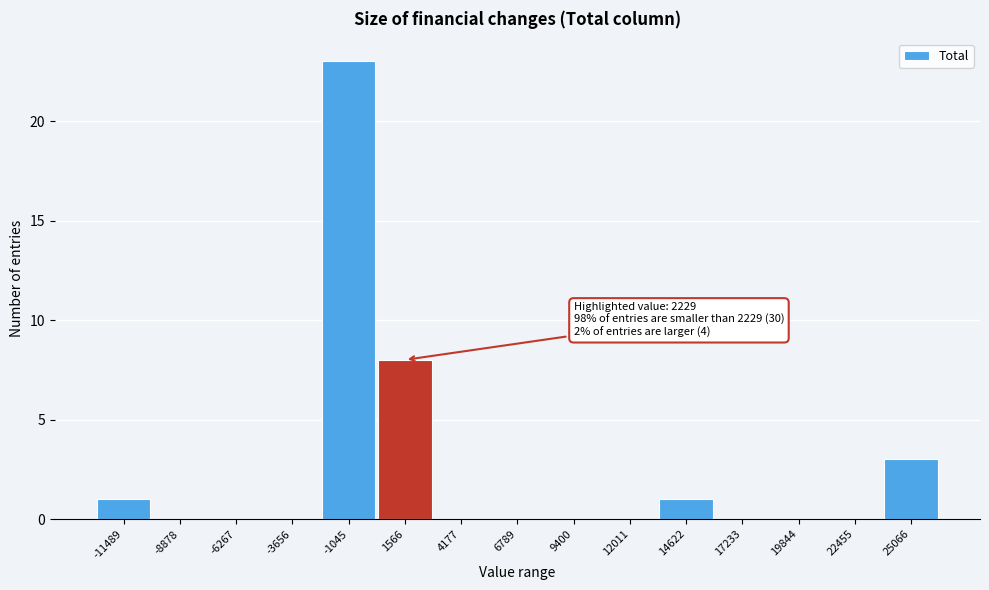

Over which range of the x-axis is the bar tallest?

-2500 to 500